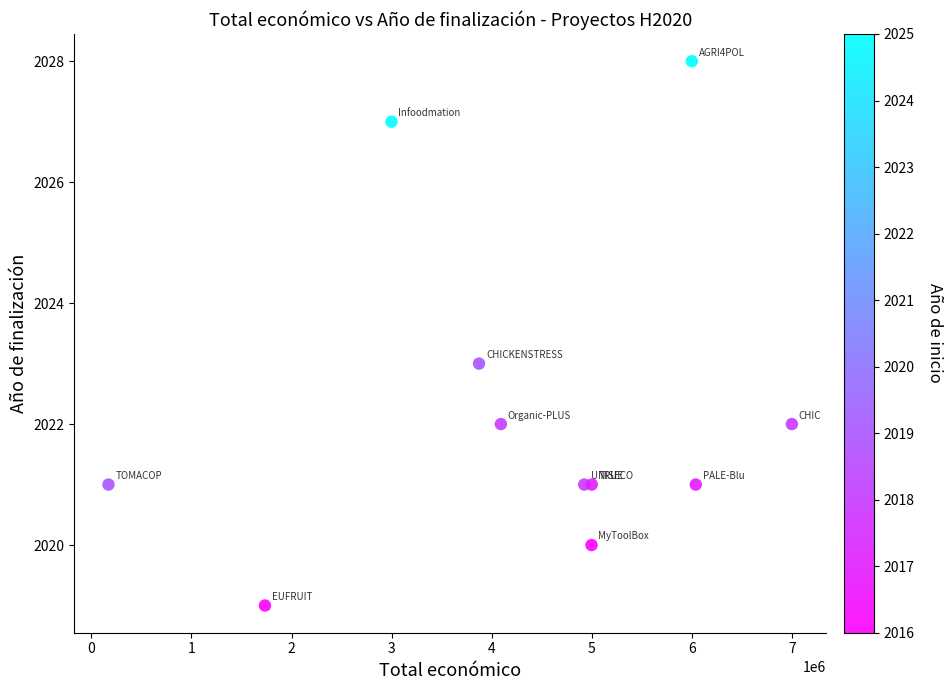

What is the range of X values (max minus min)?

6829475